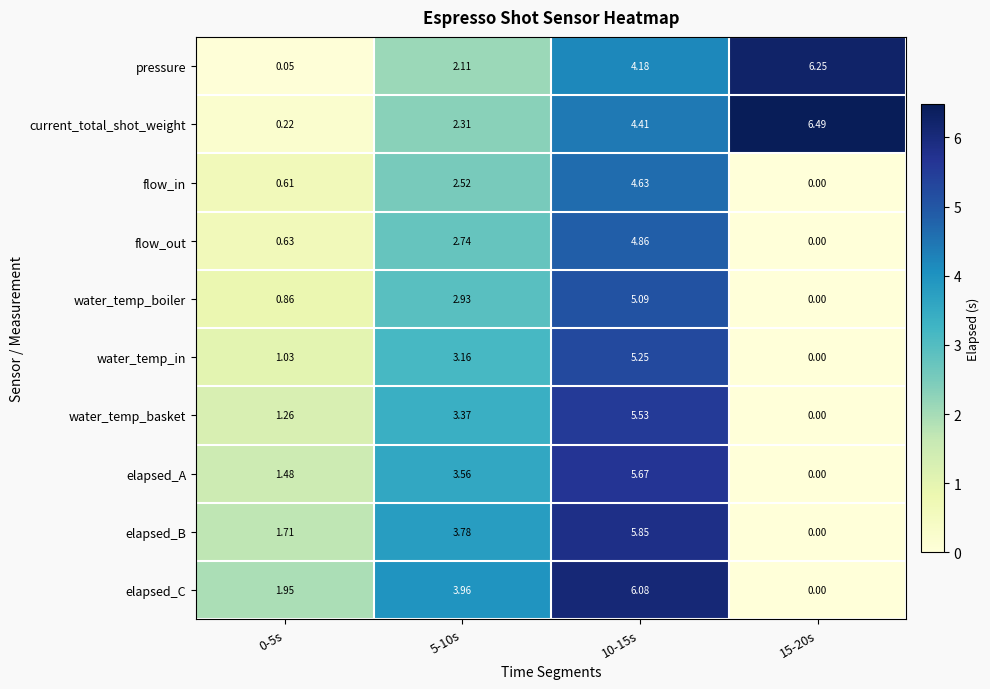

Is the value of current_total_shot_weight at 15-20s greater than the value of water_temp_in at 0-5s?

Yes